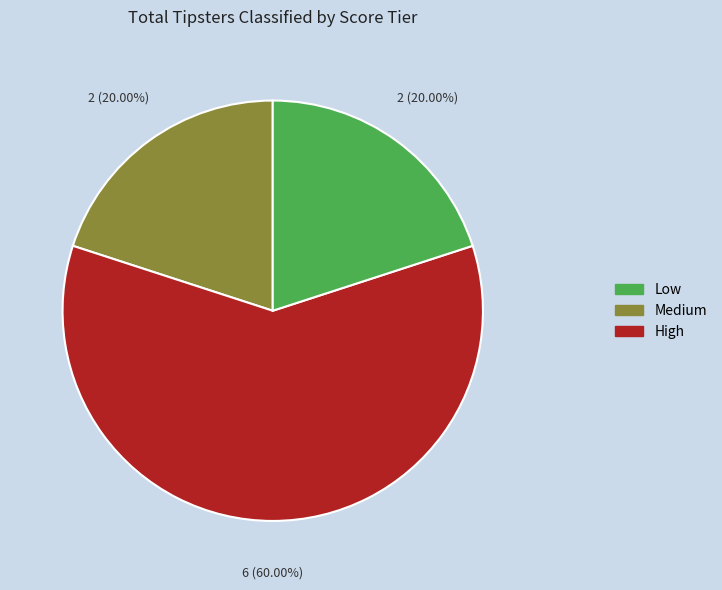

How many segments does this pie chart have?

3